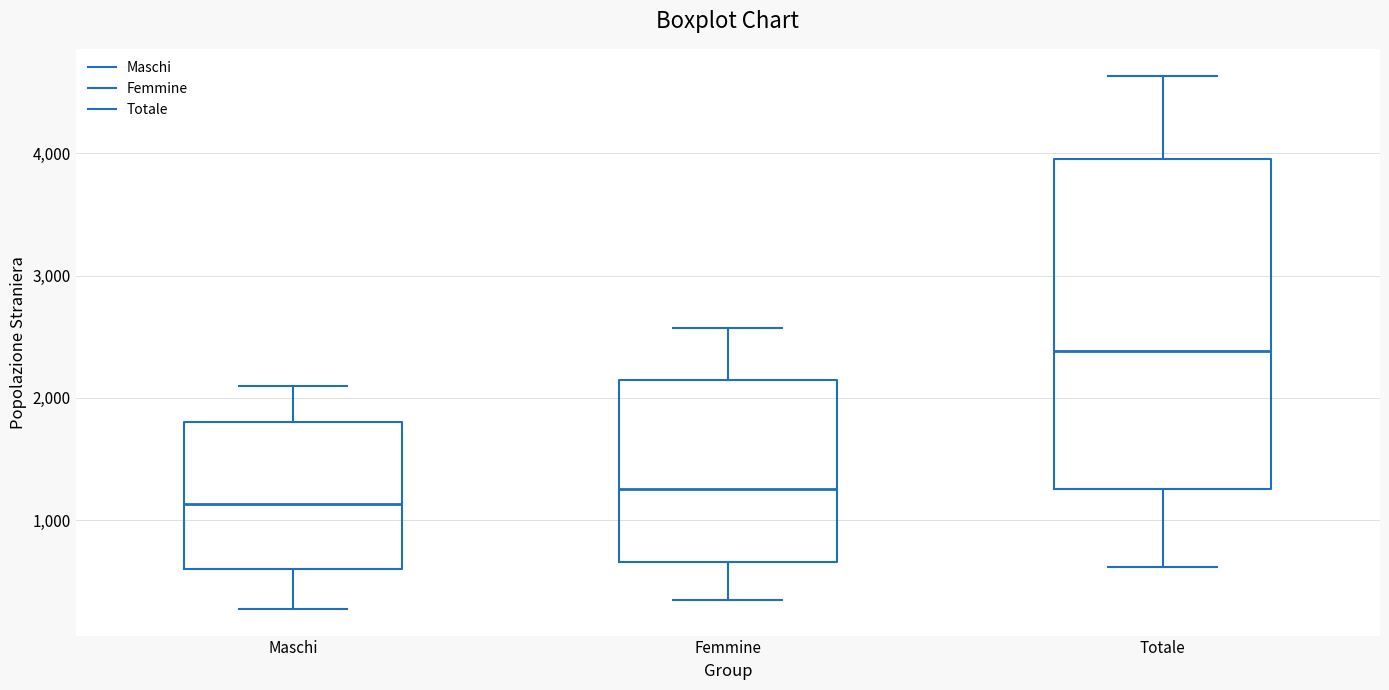

Reading left to right, transcribe this box plot: for each box, give where its median line is, the range the box spans, and where its two whiskers end, as read against the y-axis. The values are not printed on the chart, so give them approximately, as read against the axis.

Maschi: median 1100, box 600 to 1800, whiskers 300 to 2100
Femmine: median 1300, box 700 to 2100, whiskers 300 to 2600
Totale: median 2400, box 1300 to 4000, whiskers 600 to 4600